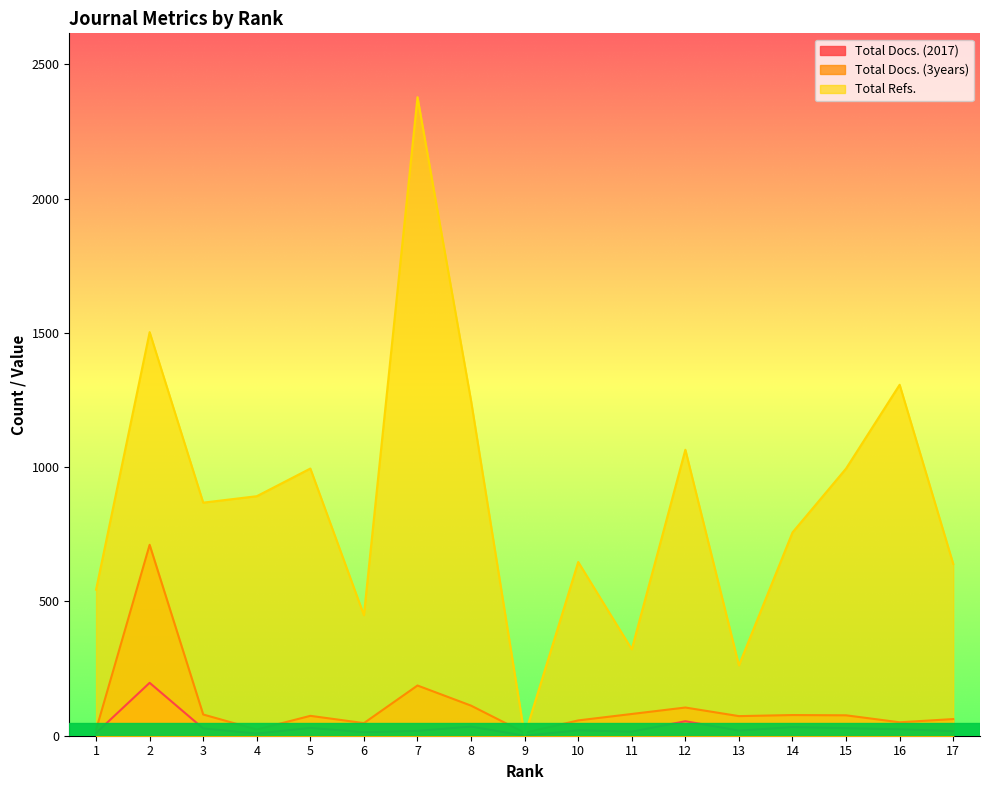

What is the difference between the second highest and minimum values in the Total Refs. series?

1503